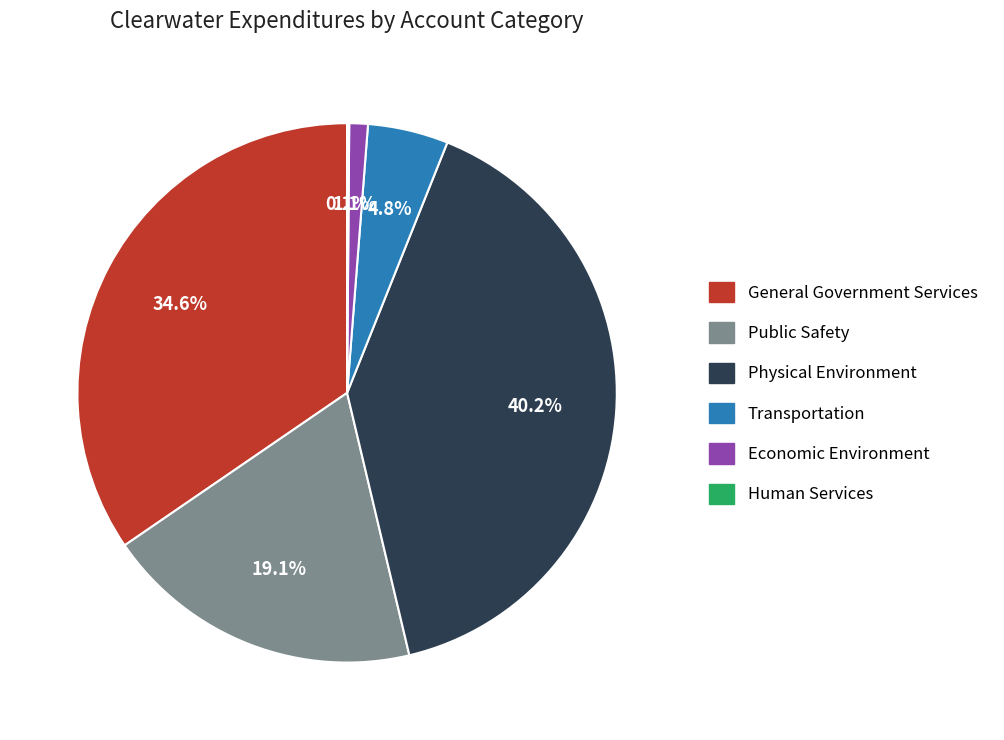

Does Public Safety represent more than half of the total?

No